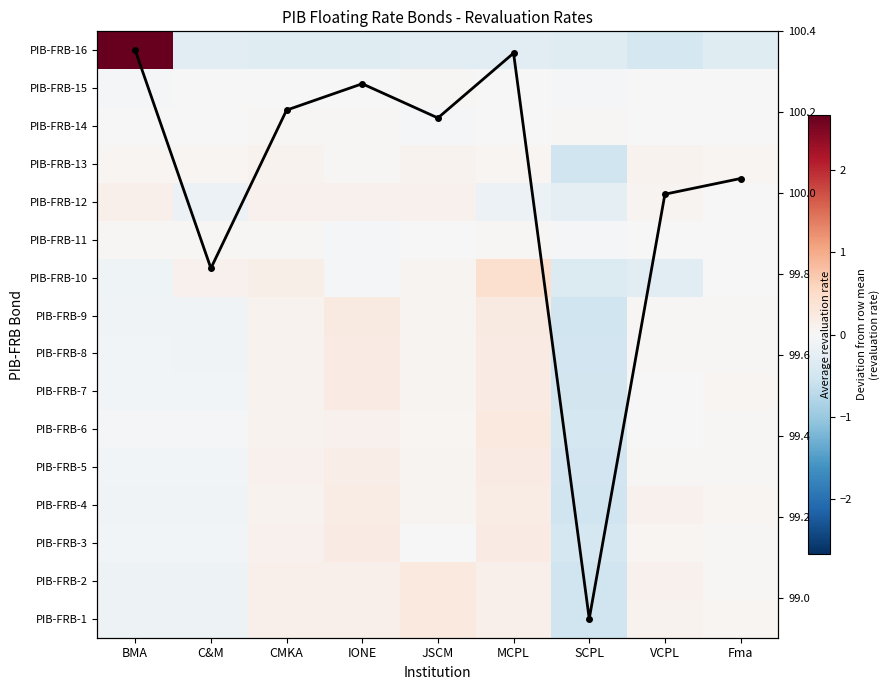

What is the difference between the PIB-FRB-7 values at JSCM and BMA?

0.2